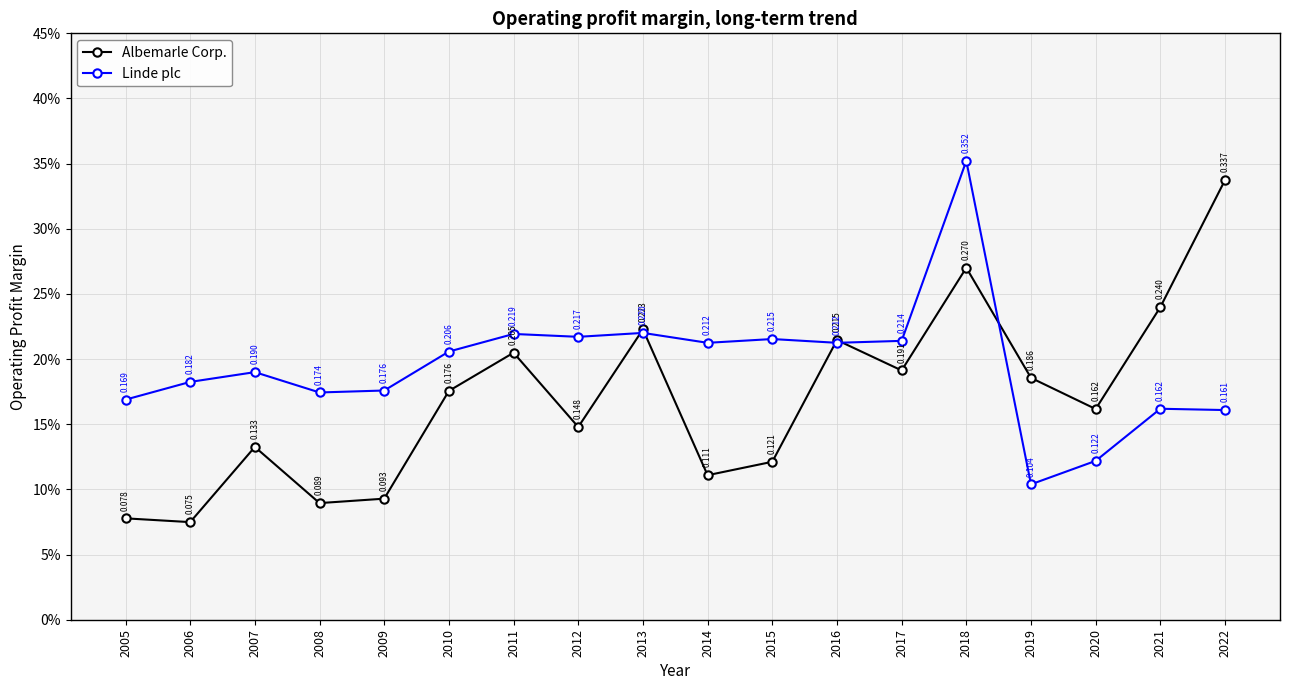

True or false: Linde plc has a value of 0.2 at 2008.

True